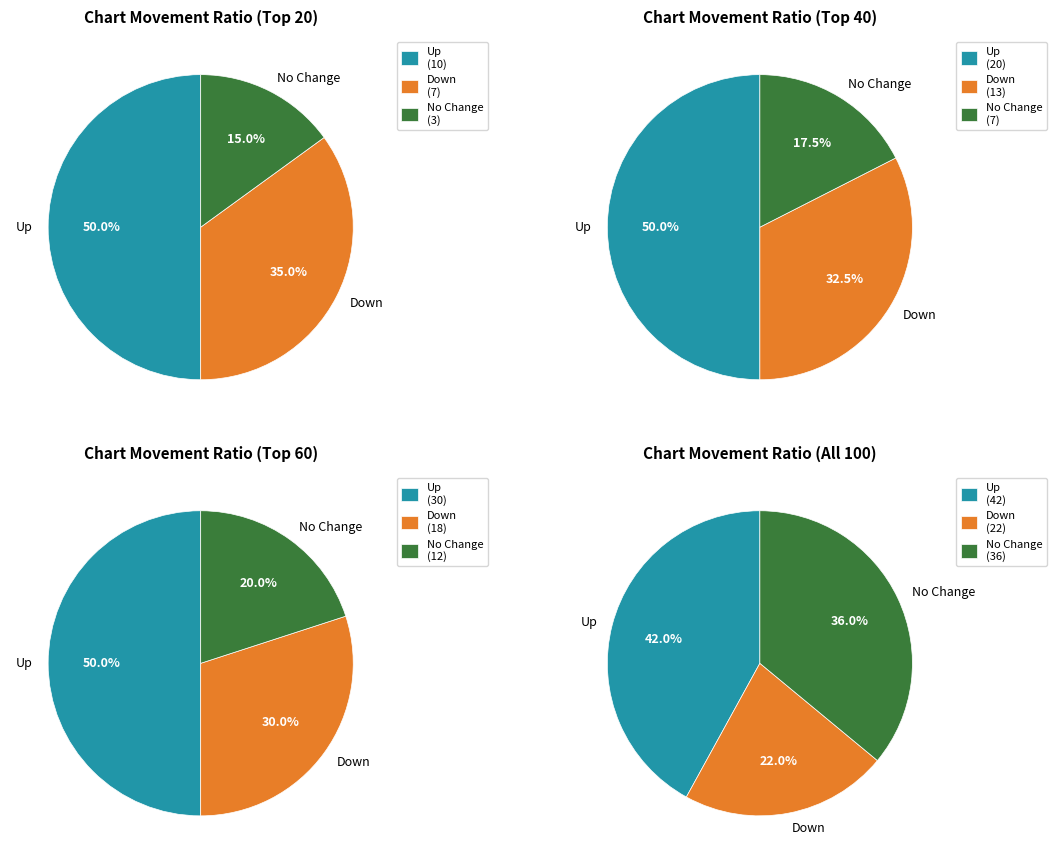

True or false: down accounts for 22% of the total.

True